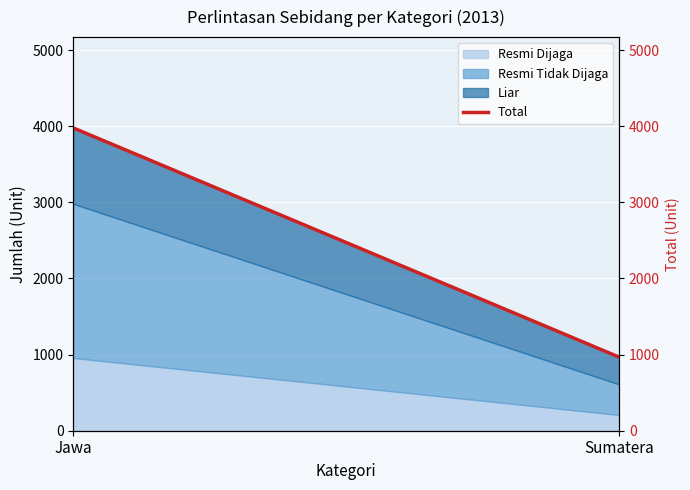

What is the change in value from Jawa to Sumatera?

-3011